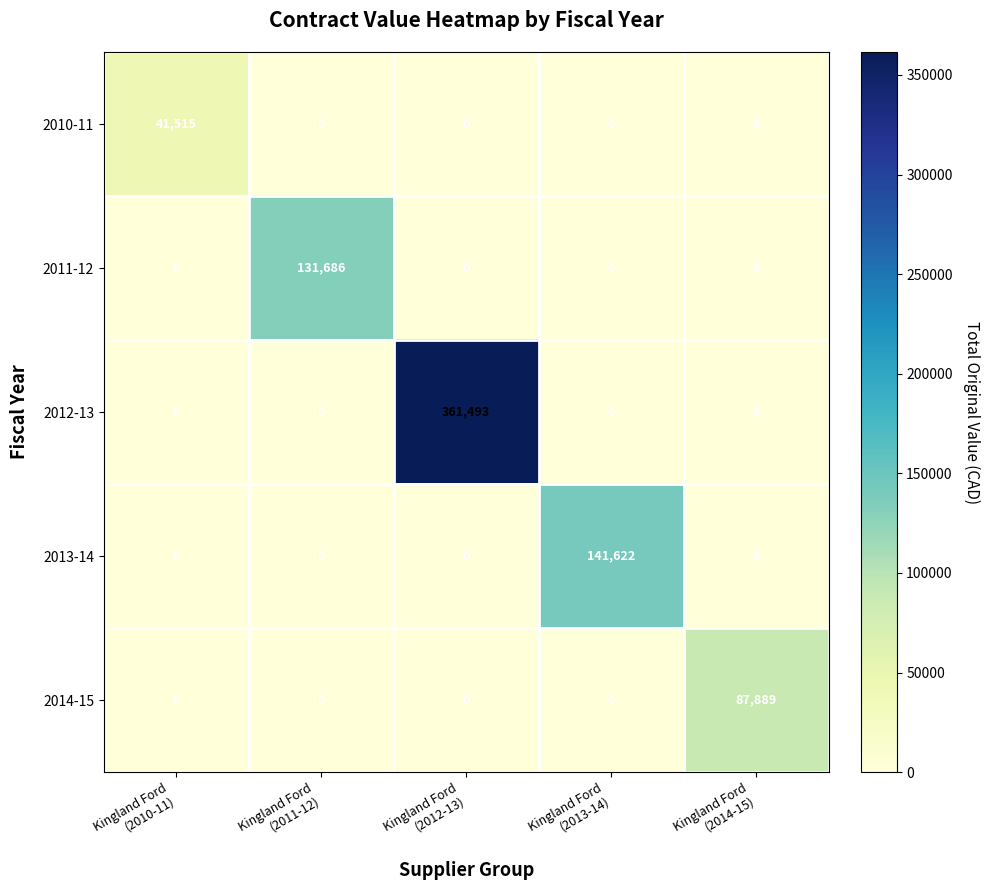

What is the average value of the 2011-12 series?

26337